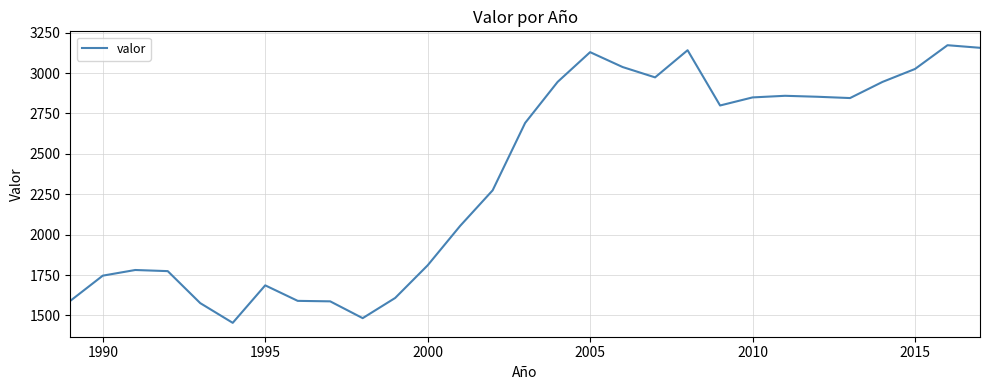

What is the smallest value displayed?

1454